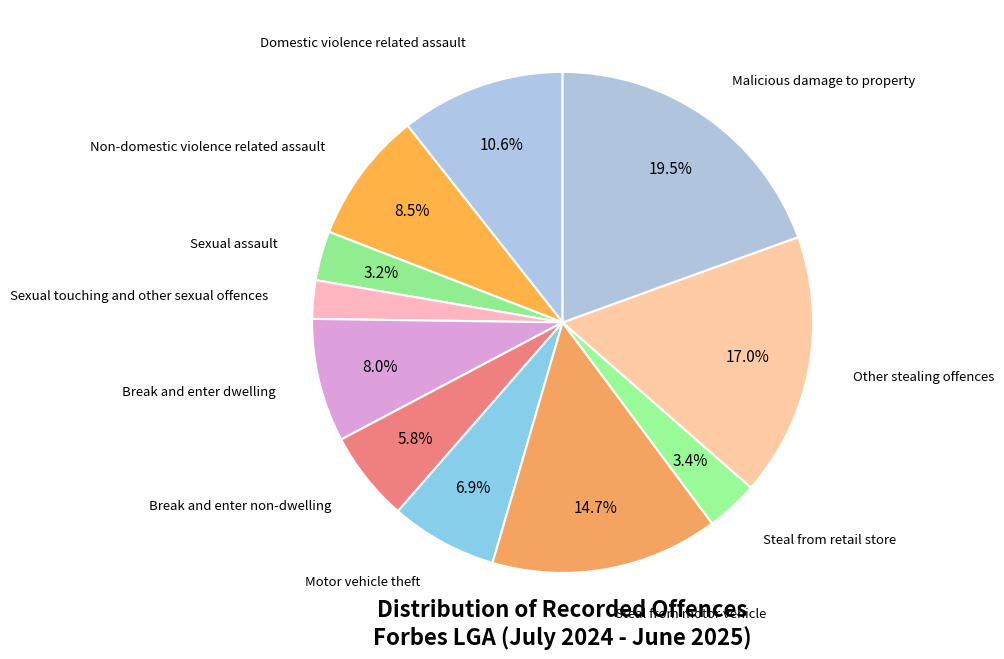

Is it true that Motor vehicle theft is 7% of the pie?

True